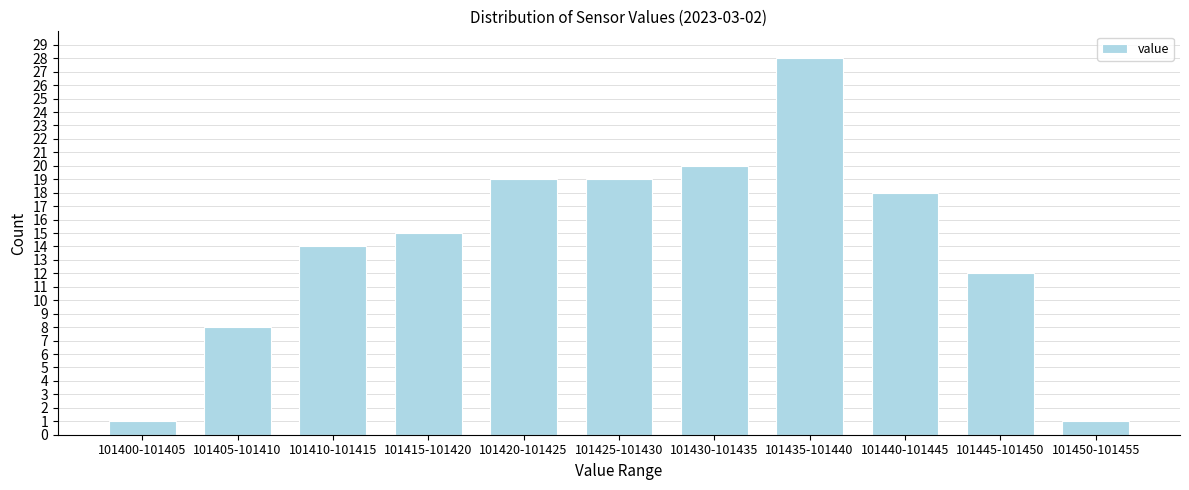

Reading right to left, what are all the values shown in this chart?

101450-101455=1	101445-101450=12	101440-101445=18	101435-101440=28	101430-101435=20	101425-101430=19	101420-101425=19	101415-101420=15	101410-101415=14	101405-101410=8	101400-101405=1